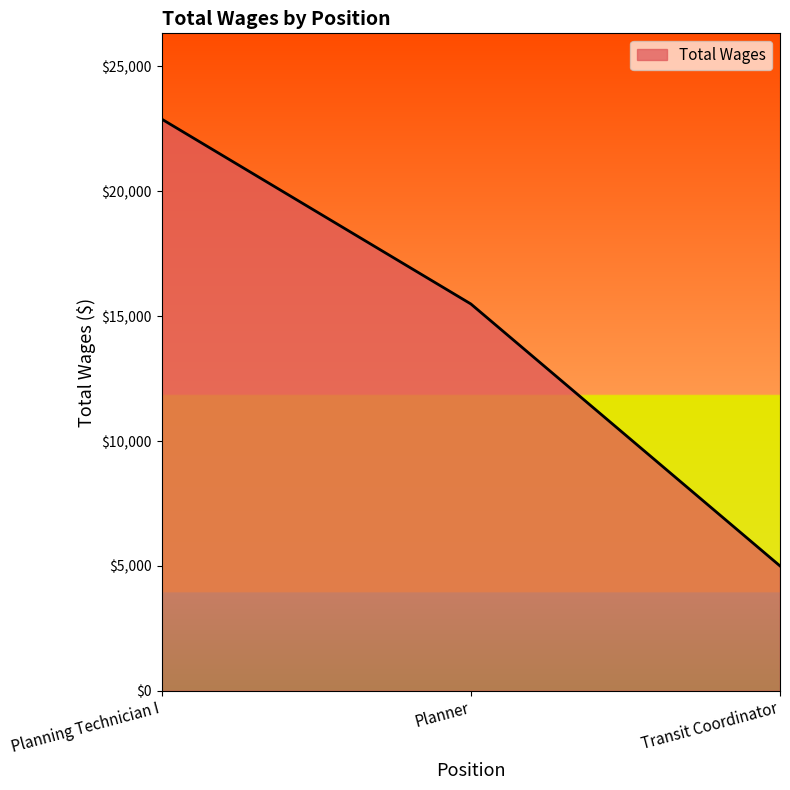

Between Planner and Planning Technician I, which is larger?

Planning Technician I